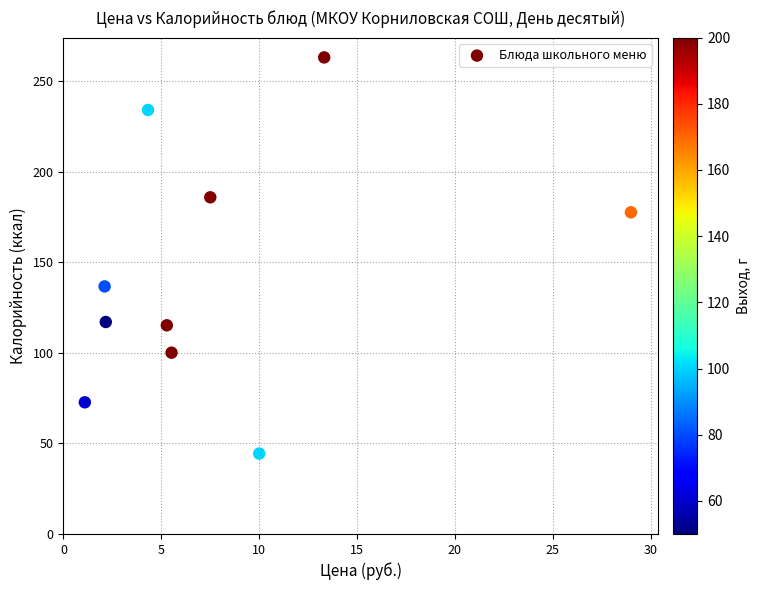

What Y value in the scatter plot is closest to 153?

136.6